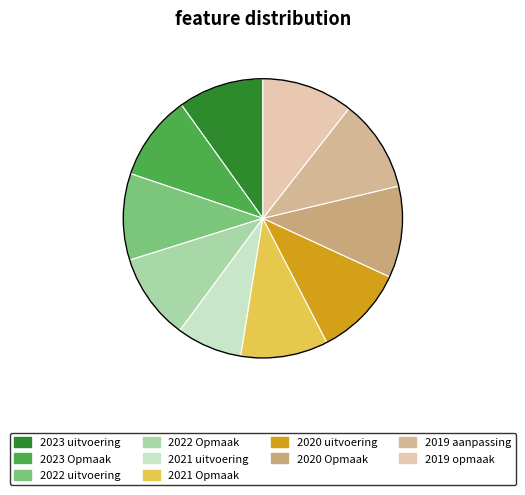

Rank the categories by value from highest to lowest.

2019 aanpassing, 2020 Opmaak, 2019 opmaak, 2020 uitvoering, 2021 Opmaak, 2022 uitvoering, 2022 Opmaak, 2023 uitvoering, 2023 Opmaak, 2021 uitvoering